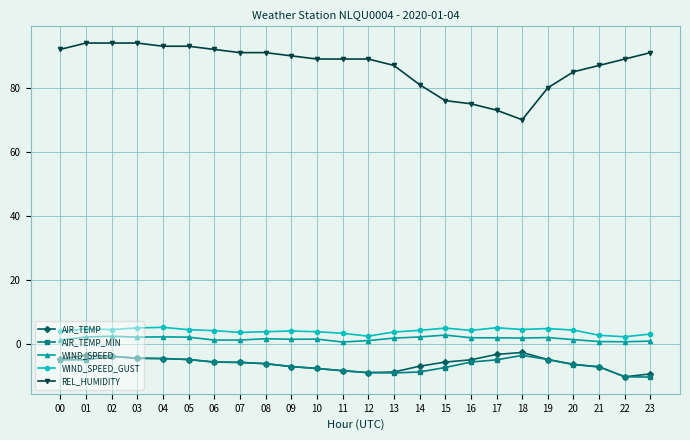

Is this an area chart (filled region under the line)?

No